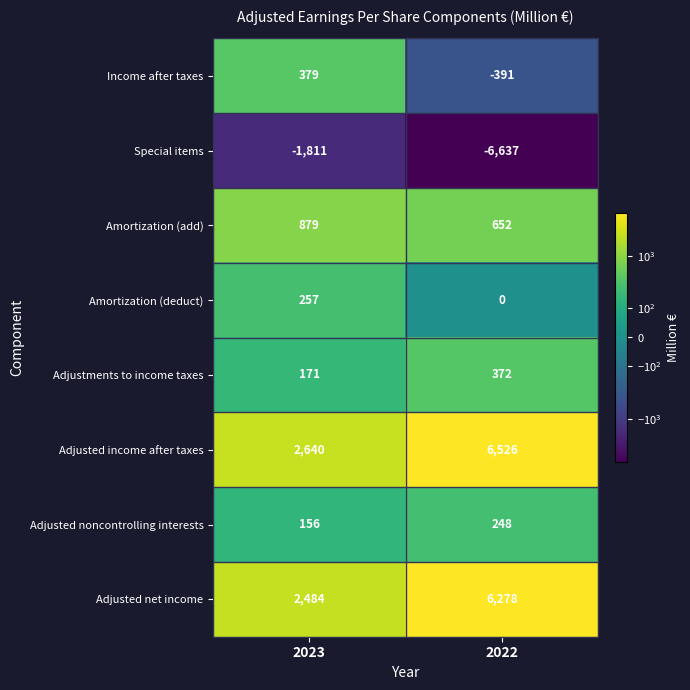

Which series has the largest range (max minus min)?

Special items